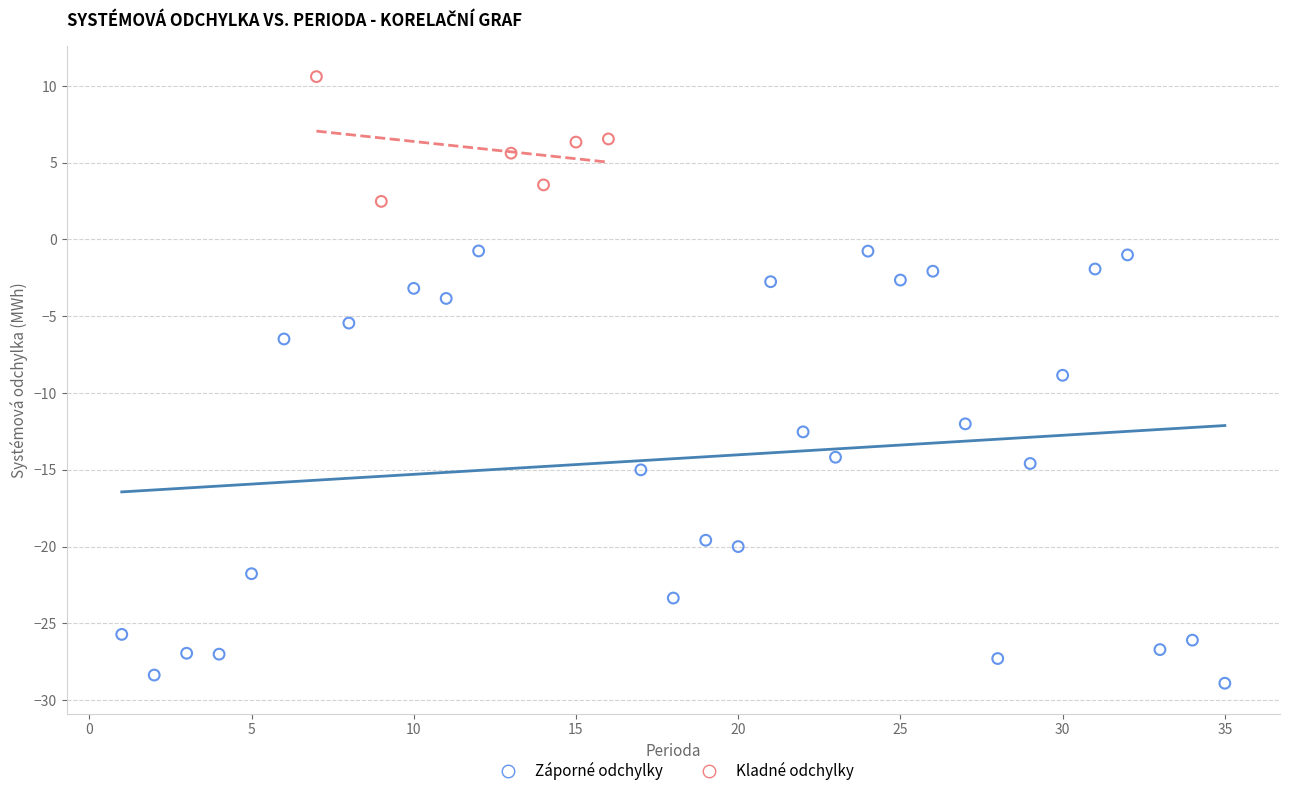

Which series has the widest spread of Y values?

Záporné odchylky